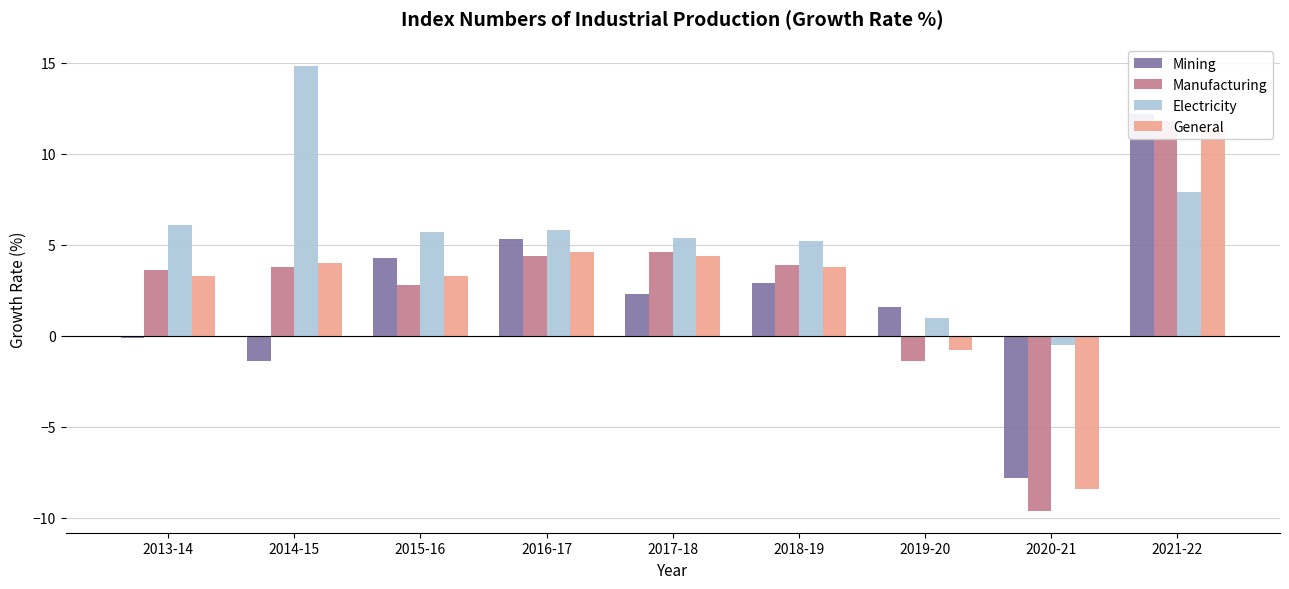

At 2018-19, list the series in order from largest to smallest.

Electricity, Manufacturing, General, Mining